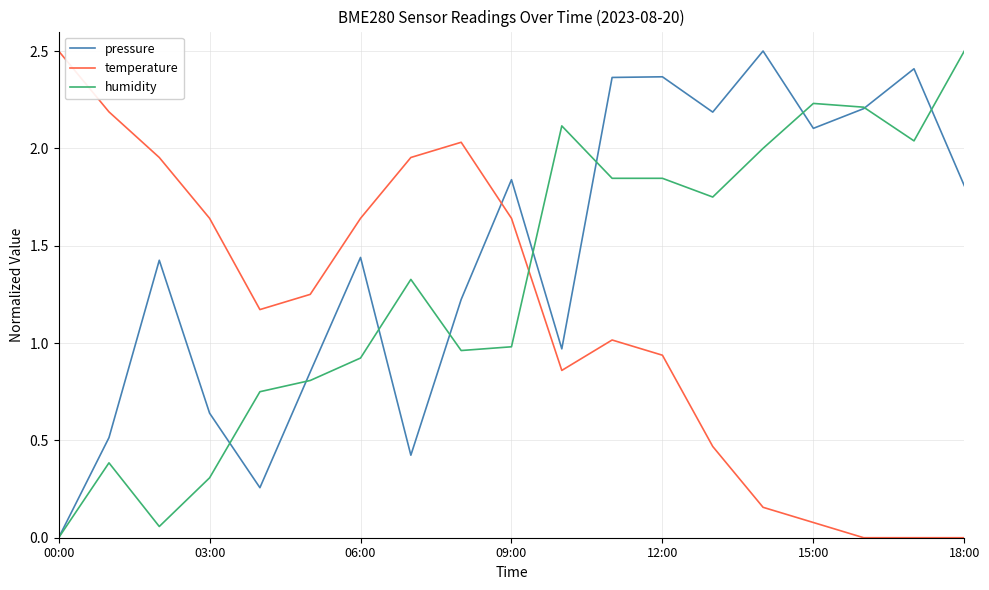

What is the greatest value displayed?

2.5